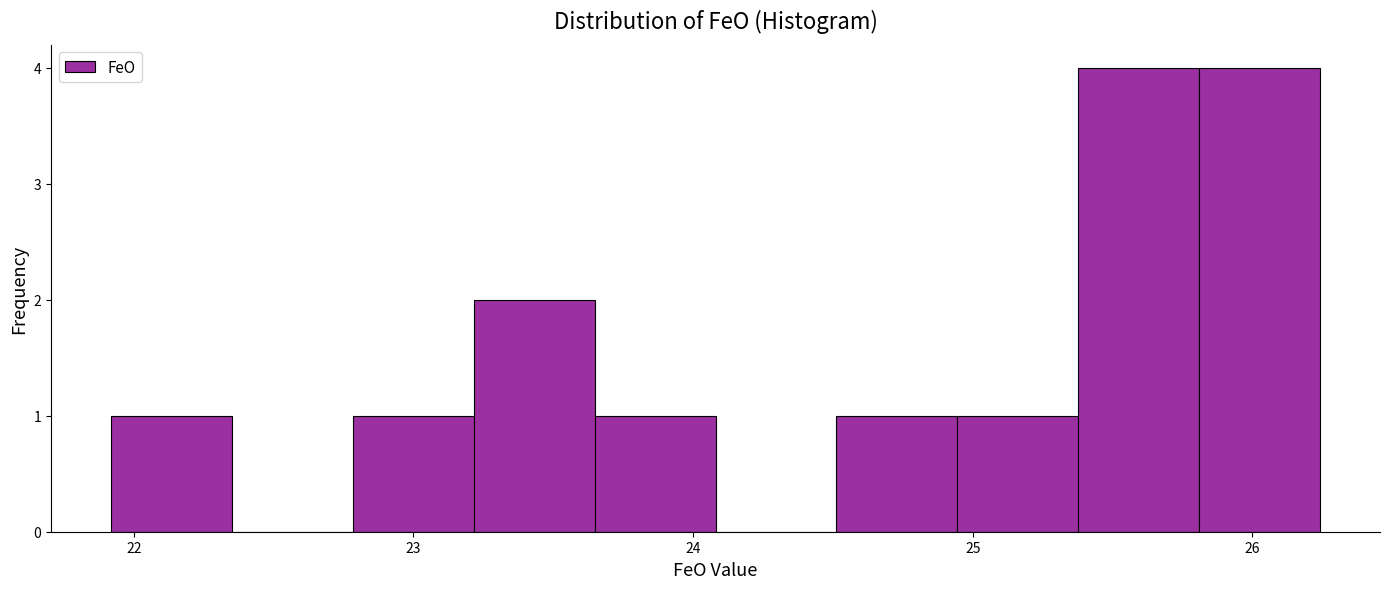

Reading left to right, transcribe this chart: for each bar, give the range it covers on the x-axis and its height. Neither the bar edges nor the heights are printed on the chart, so give them approximately, as read against the axes.

21.9 to 22.4: 1
22.4 to 22.8: 0
22.8 to 23.2: 1
23.2 to 23.6: 2
23.6 to 24.1: 1
24.1 to 24.5: 0
24.5 to 24.9: 1
24.9 to 25.4: 1
25.4 to 25.8: 4
25.8 to 26.2: 4